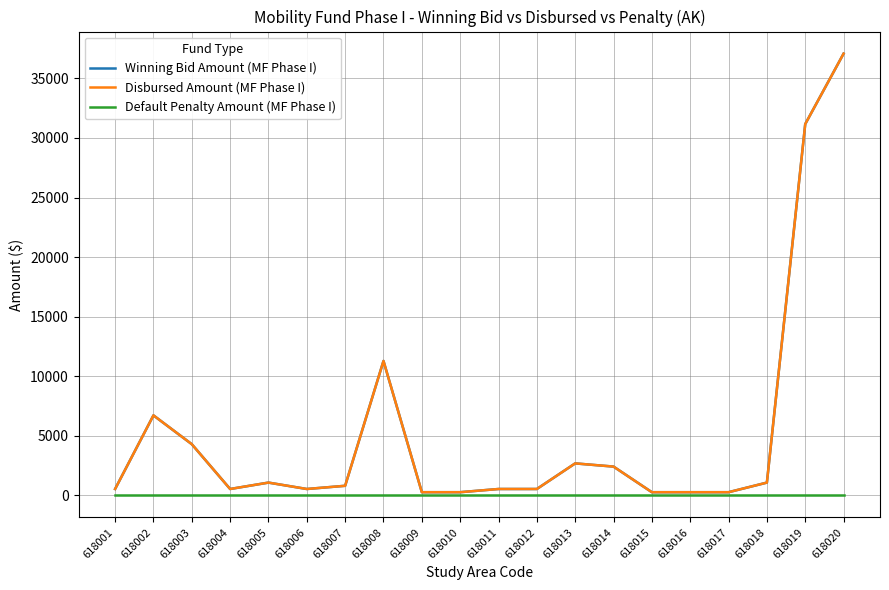

Reading left to right, list all the values displayed in this chart.

Winning Bid Amount (MF Phase I): 618001=537.3	618002=6716.5	618003=4298.6	618004=537.3	618005=1074.6	618006=537.3	618007=806.0	618008=11283.7	618009=268.7	618010=268.7	618011=537.3	618012=537.3	618013=2686.6	618014=2417.9	618015=268.7	618016=268.7	618017=268.7	618018=1074.6	618019=31164.6	618020=37075.1
Disbursed Amount (MF Phase I): 618001=537.3	618002=6716.5	618003=4298.6	618004=537.3	618005=1074.6	618006=537.3	618007=806.0	618008=11283.7	618009=268.7	618010=268.7	618011=537.3	618012=537.3	618013=2686.6	618014=2417.9	618015=268.7	618016=268.7	618017=268.7	618018=1074.6	618019=31164.6	618020=37075.1
Default Penalty Amount (MF Phase I): 618001=0.0	618002=0.0	618003=0.0	618004=0.0	618005=0.0	618006=0.0	618007=0.0	618008=0.0	618009=0.0	618010=0.0	618011=0.0	618012=0.0	618013=0.0	618014=0.0	618015=0.0	618016=0.0	618017=0.0	618018=0.0	618019=0.0	618020=0.0